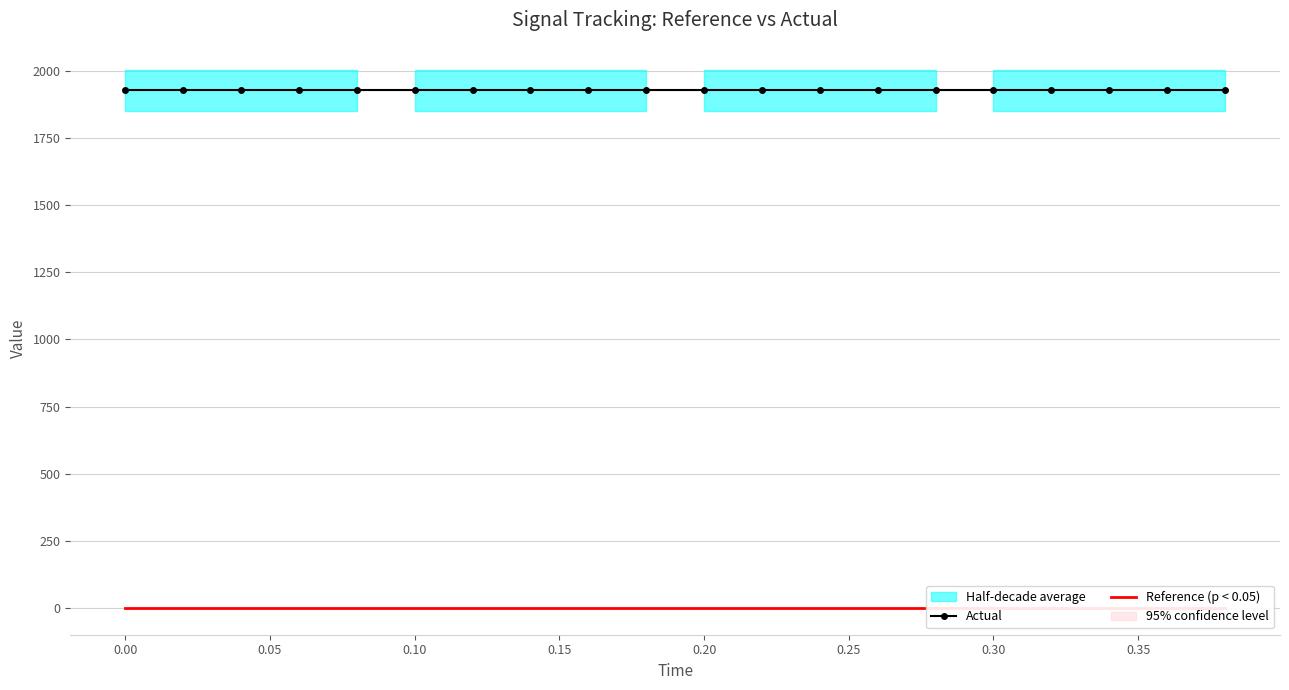

True or false: Reference (p < 0.05) and Actual intersect in this chart.

False